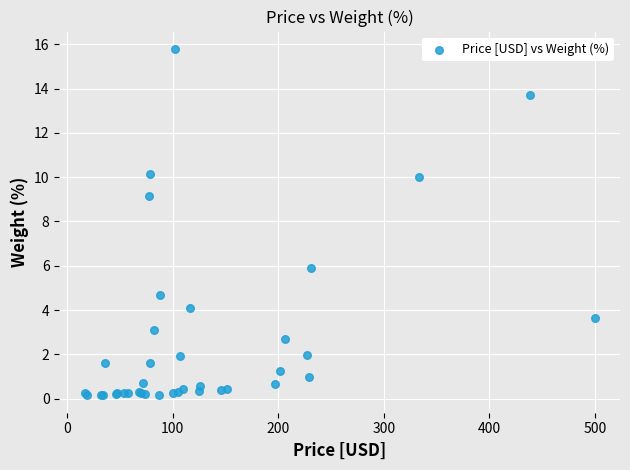

What Y value in the scatter plot is closest to 7?

5.9